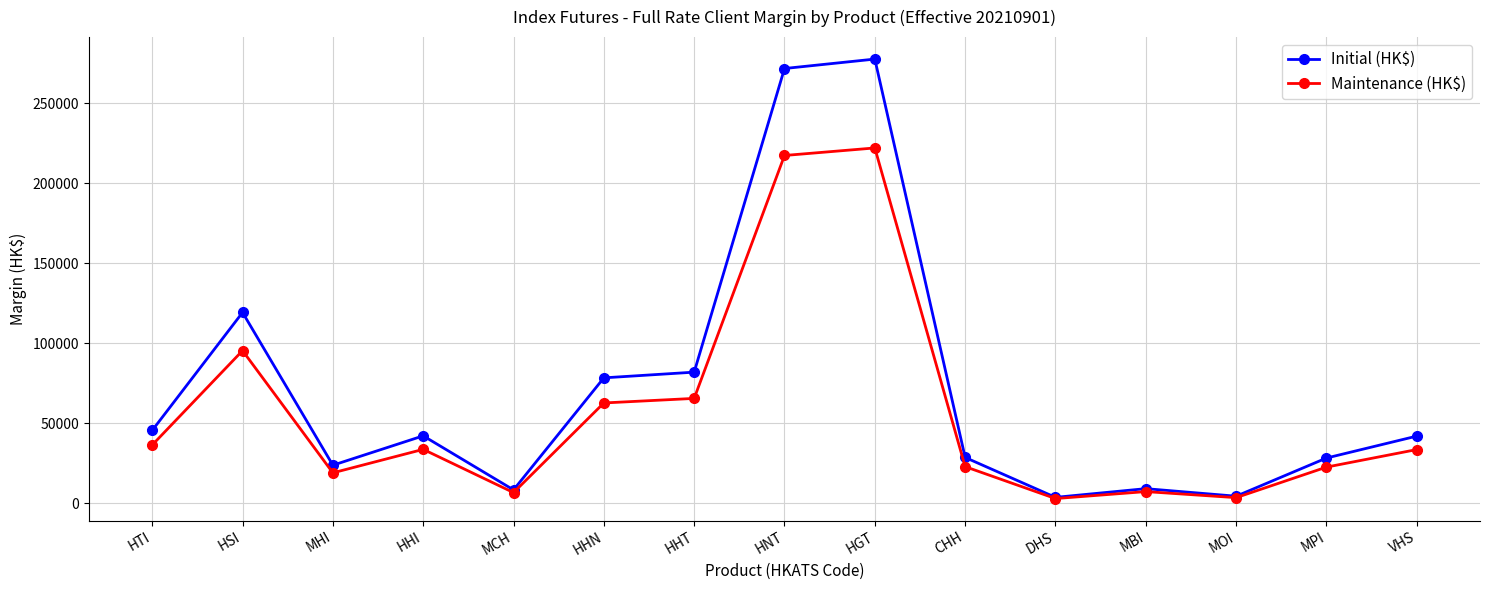

At which label does Maintenance (HK$) first exceed 33653?

HTI